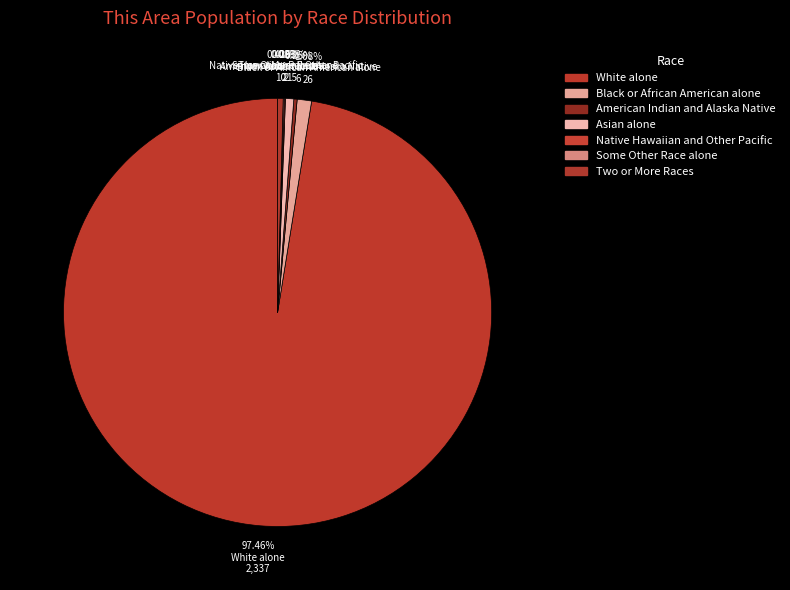

How many segments does this pie chart have?

7